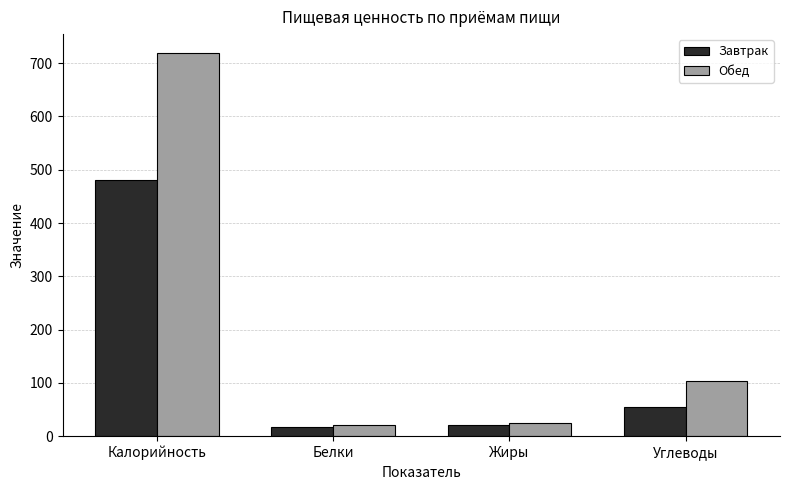

What is the minimum value shown in the chart?

18.1